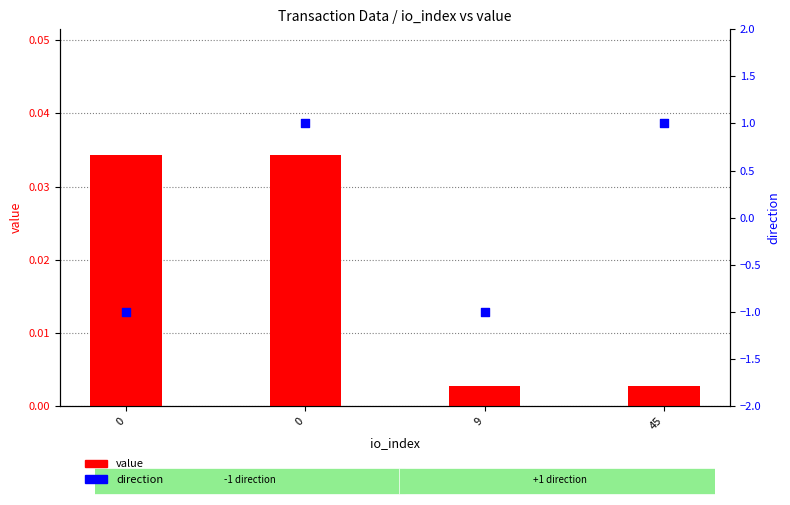

What are all the series names shown in the legend?

value, direction